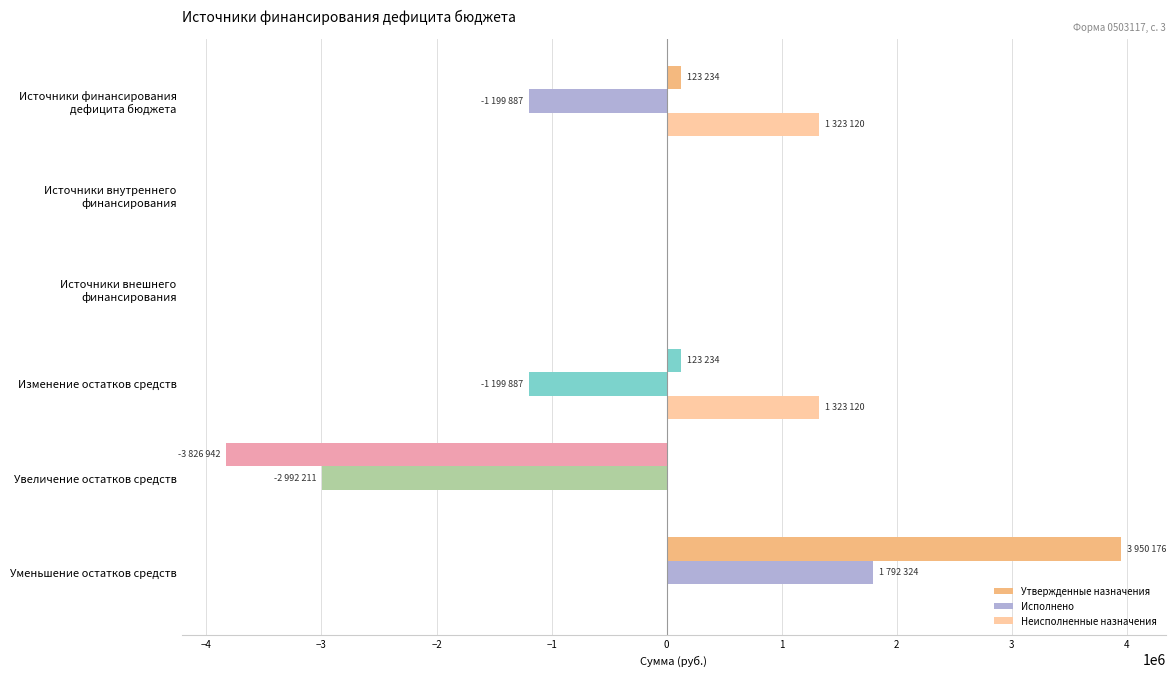

Rank the series by their average value, from lowest to highest.

Исполнено, Утвержденные назначения, Неисполненные назначения